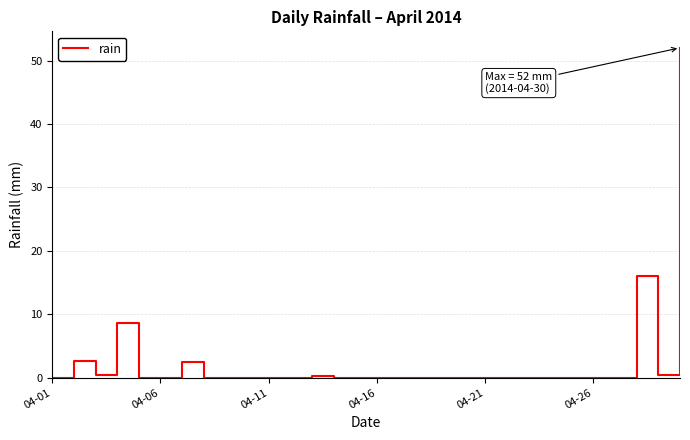

What is the maximum value shown in the chart?

52.0